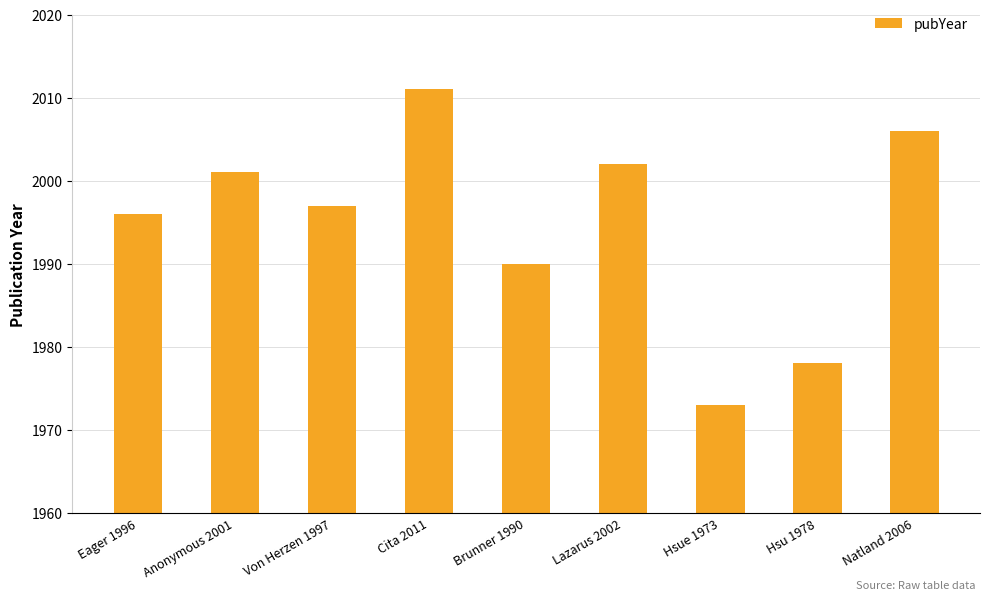

Reading right to left, extract all data points from this chart.

2006	1978	1973	2002	1990	2011	1997	2001	1996